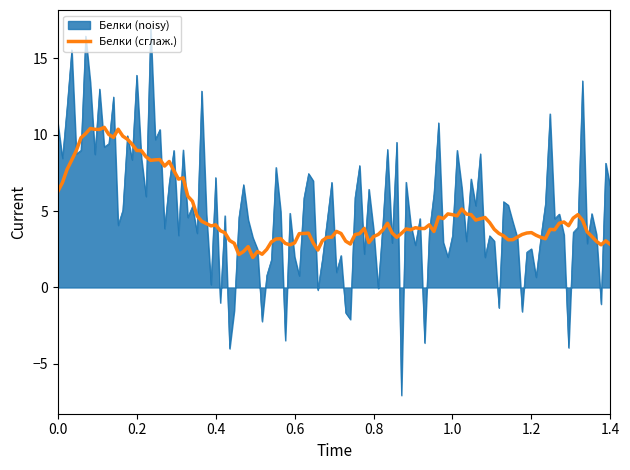

List the series in order of their peak value, highest first.

Белки (noisy), Белки (сглаж.)